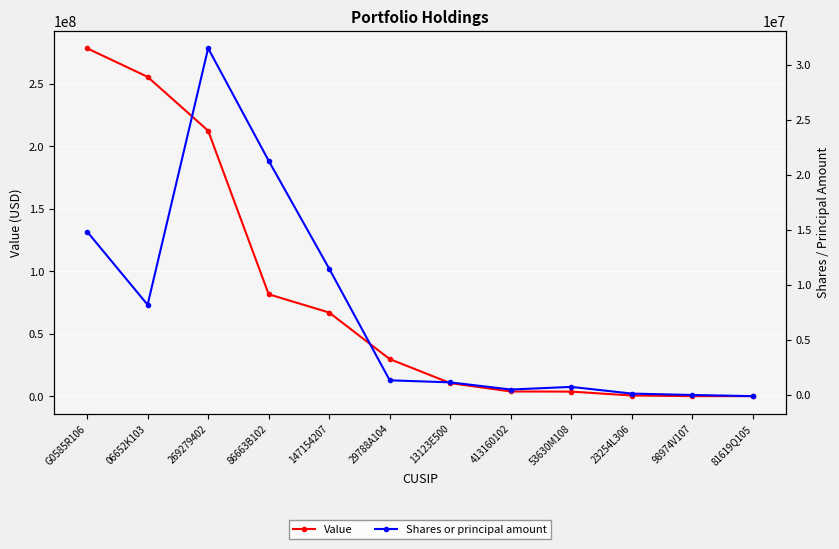

Rank the series by their maximum value, from highest to lowest.

Value, Shares or principal amount